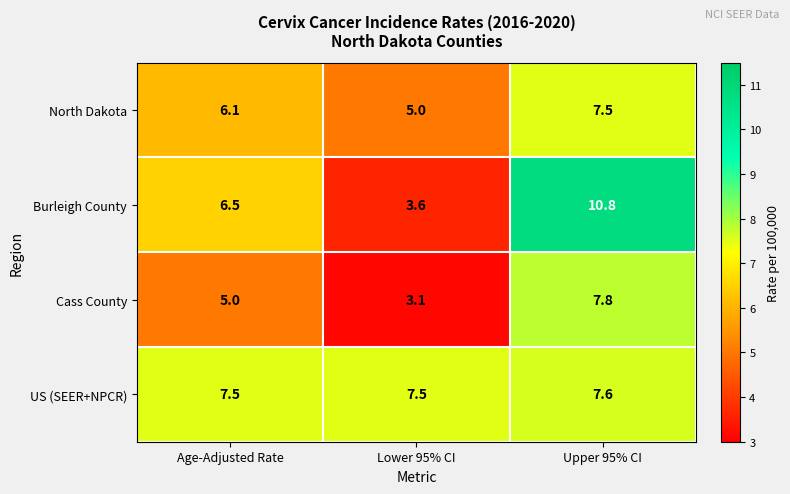

At how many categories does at least one series exceed 4?

3